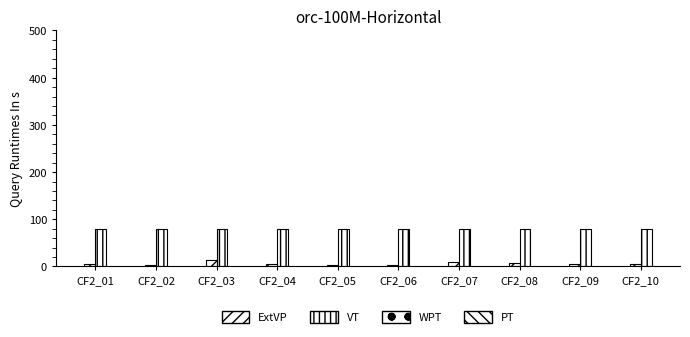

The value of 問題No at CF2_06 is 32. True or false?

False